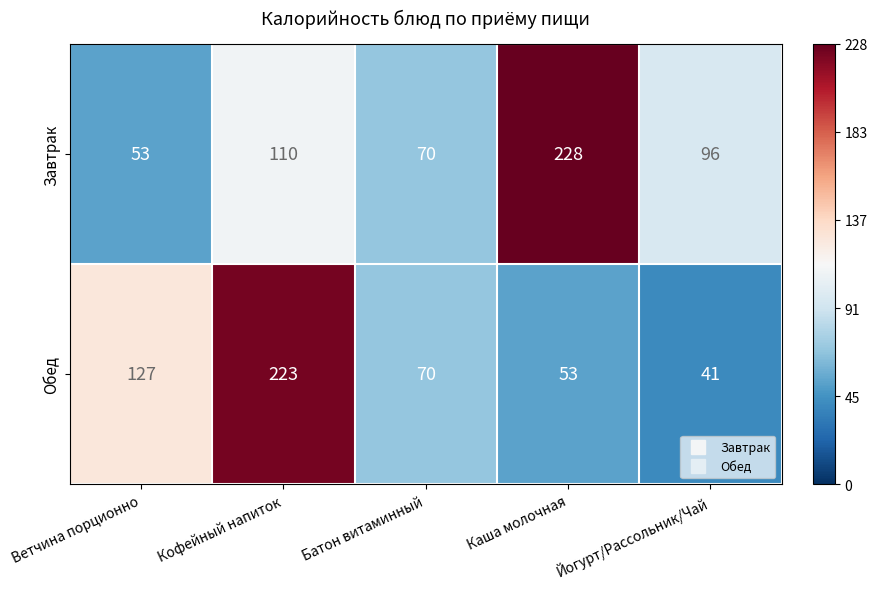

What is the total value across all series at Батон витаминный?

140